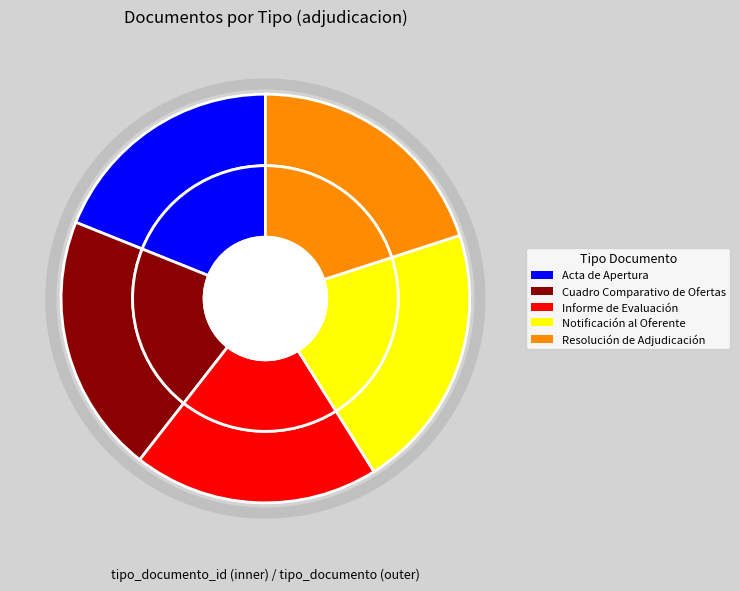

How many segments does this pie chart have?

5